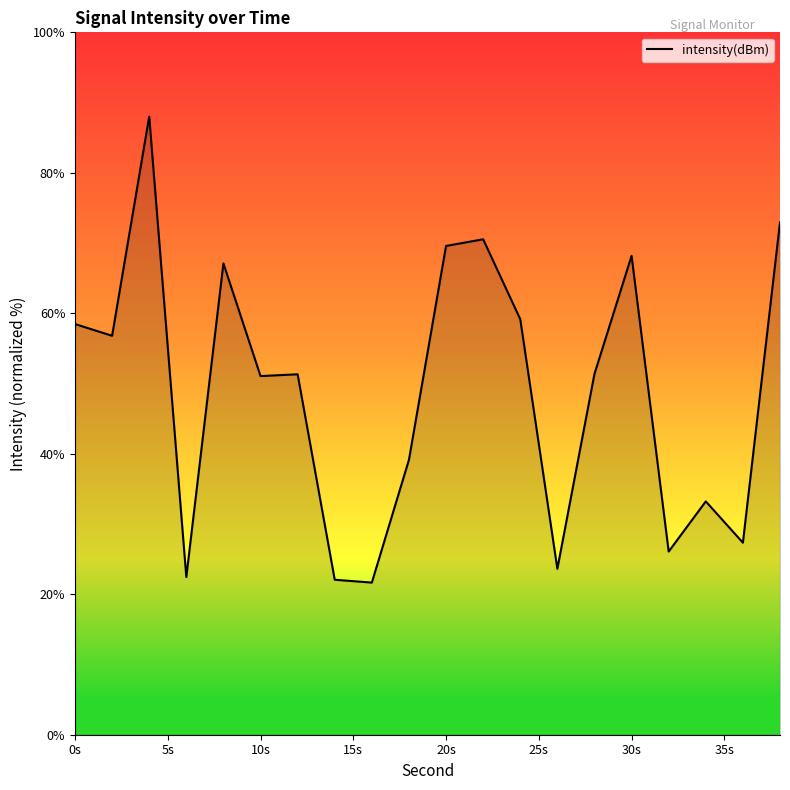

What is the lowest value of the intensity(dBm) series?

21.7